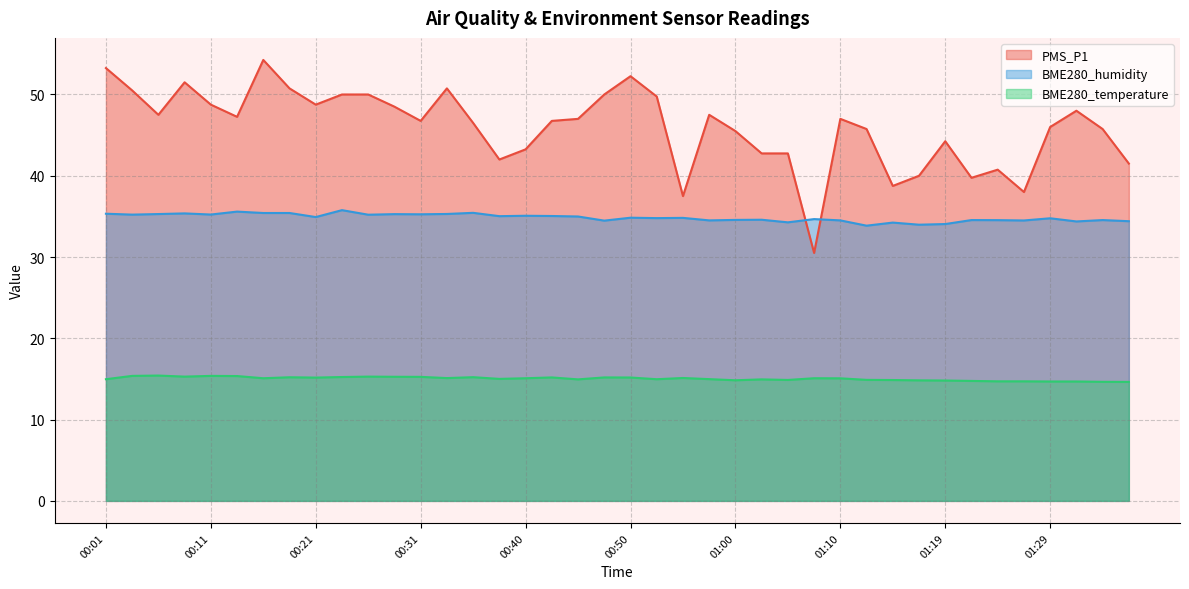

How many data points in BME280_temperature are less than 15?

18